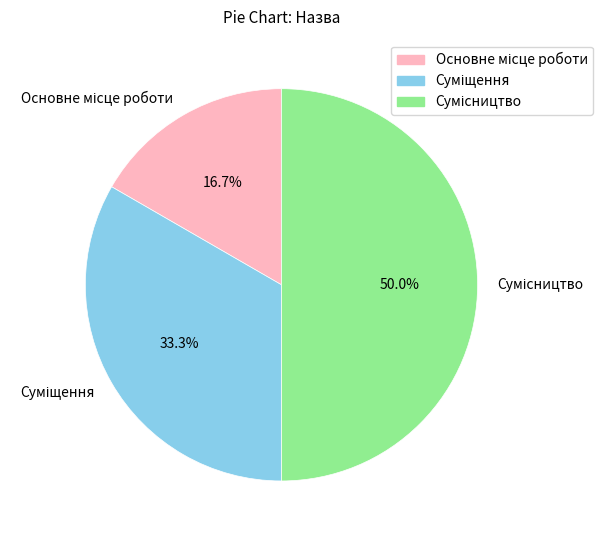

Is there any slice that represents more than half of the pie?

No